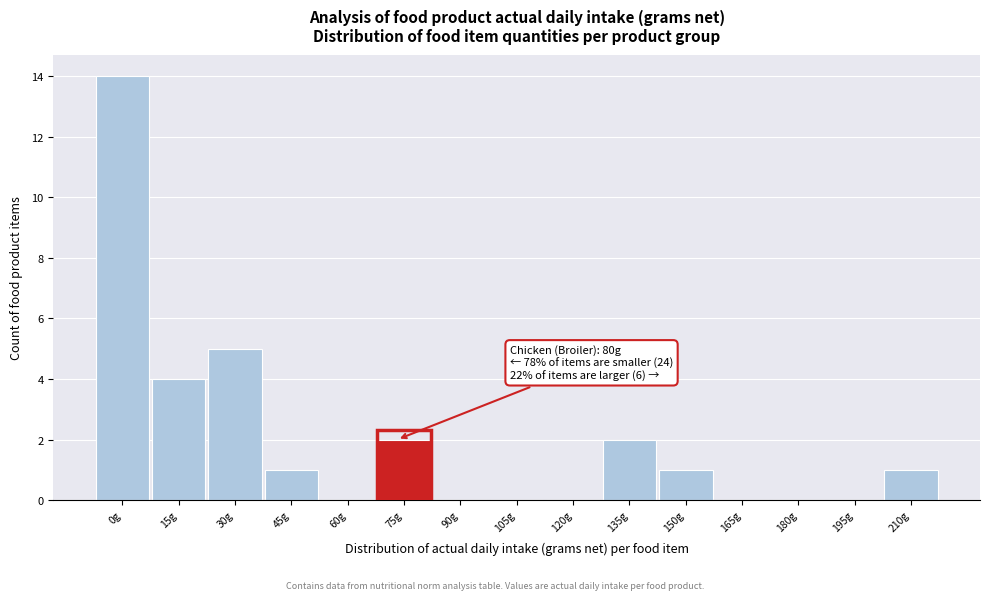

Reading left to right, list all the values displayed in this chart.

0g=14	15g=4	30g=5	45g=1	60g=0	75g=2	90g=0	105g=0	120g=0	135g=2	150g=1	165g=0	180g=0	195g=0	210g=1